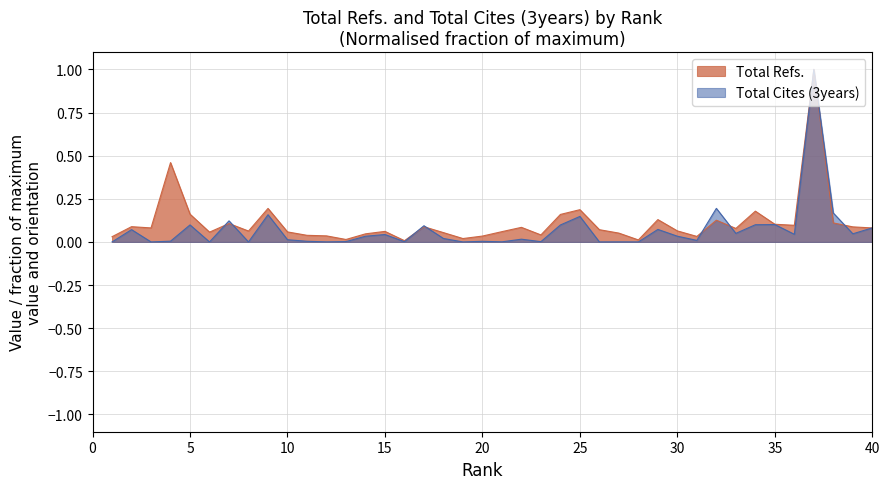

What is the sum of the Total Refs. values at 18 and 6?

0.1